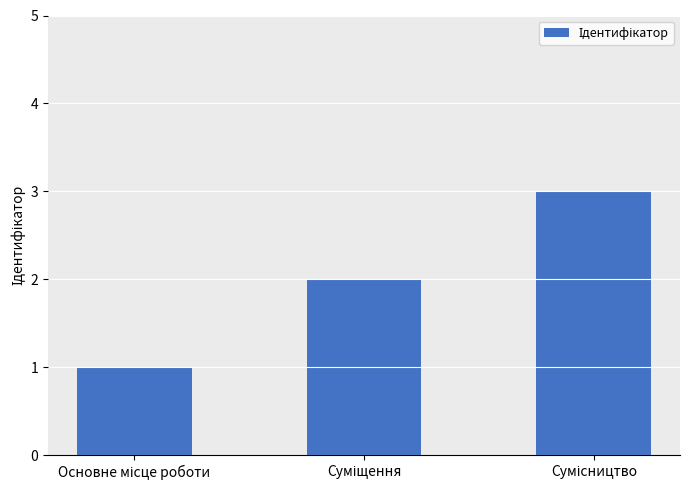

How many series are shown in this chart?

1